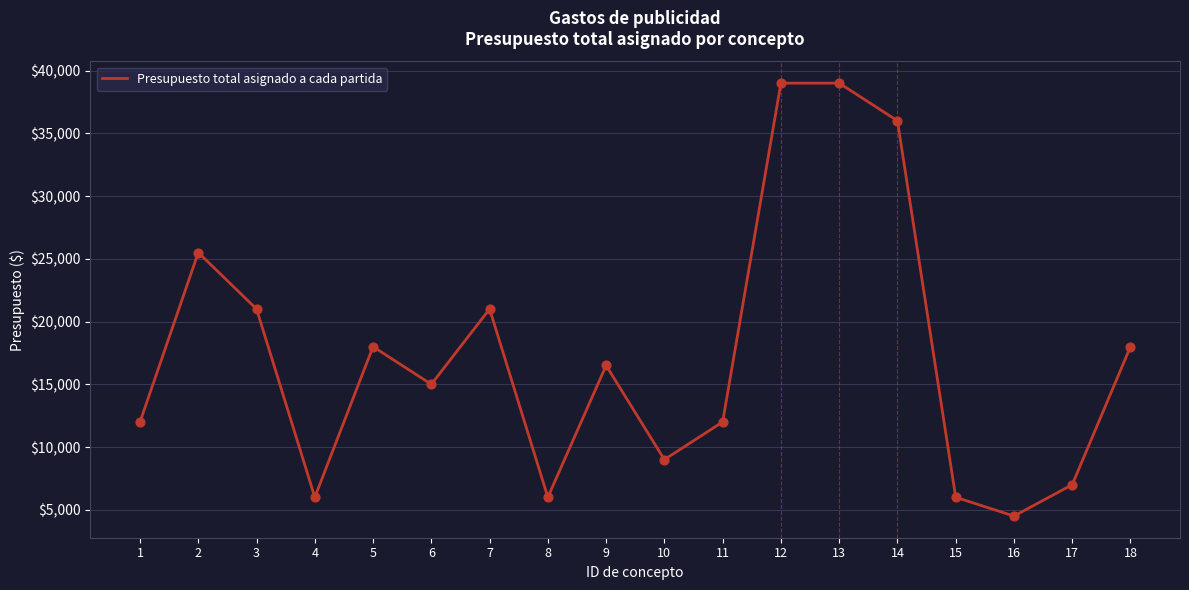

Between 3 and 5, which is larger?

3